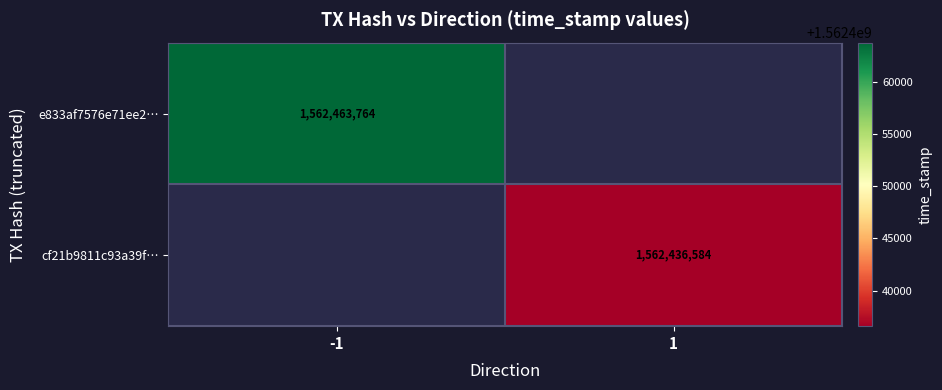

Is it true that e833af7576e71ee2… equals 2606420776 at -1?

False